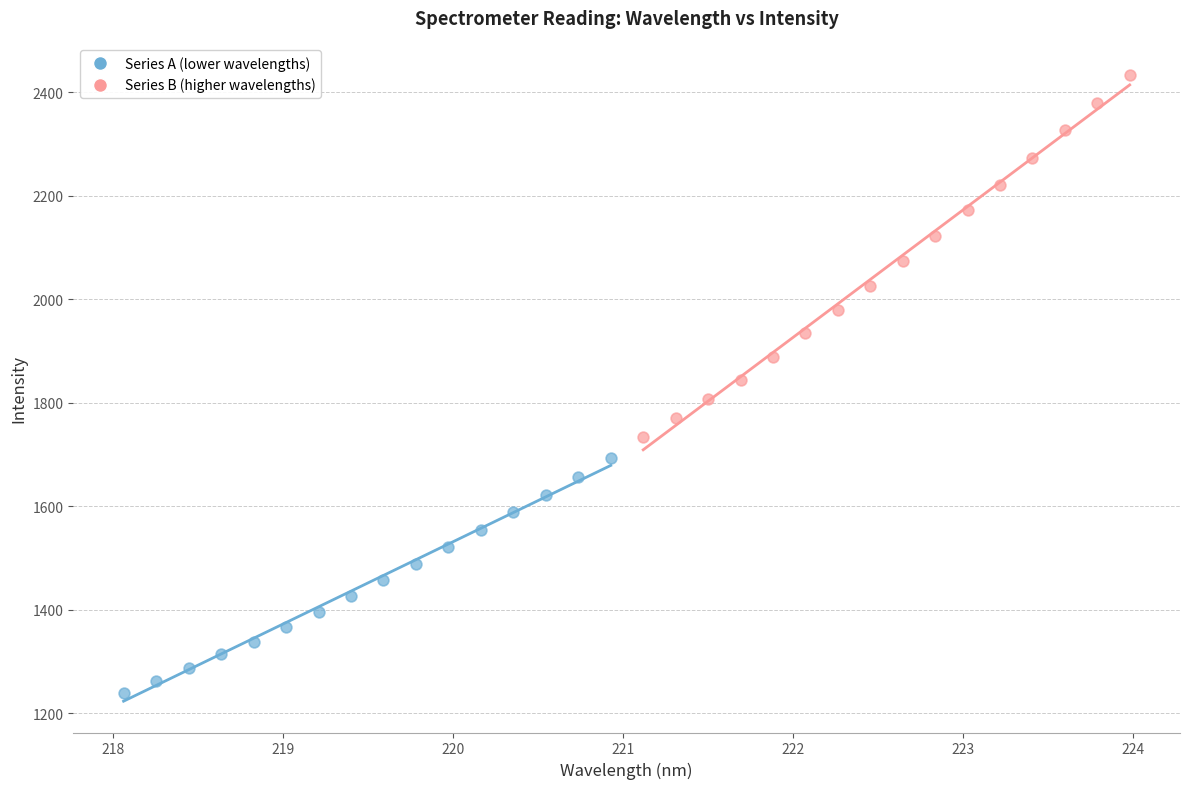

Which series has the widest spread of Y values?

Series B (higher wavelengths)